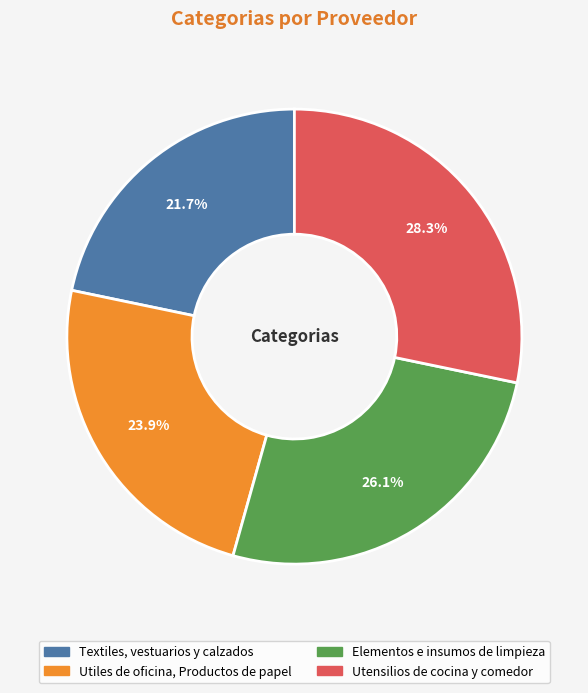

Does Elementos e insumos de limpieza account for over 50% of the chart?

No